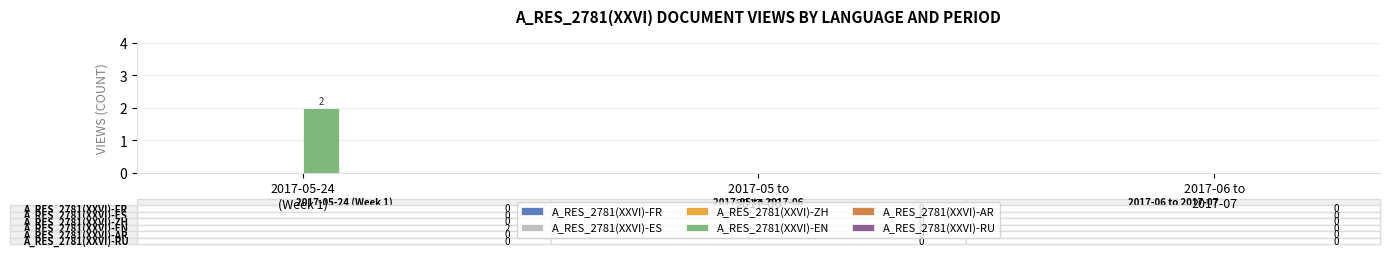

Count the number of data series in this chart.

1